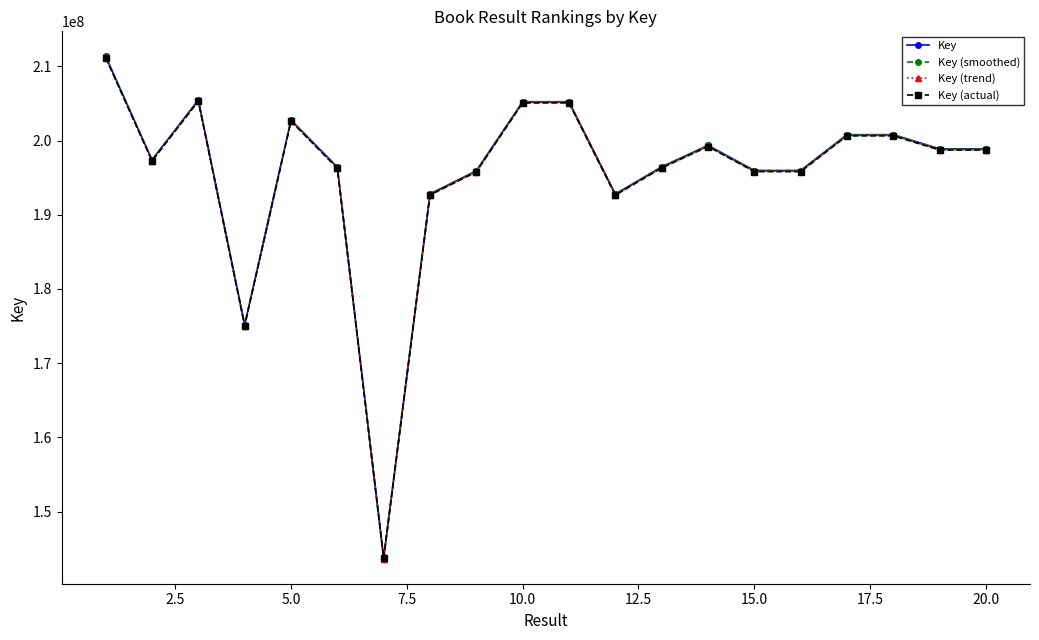

Which series has the widest spread of values?

Key (trend)